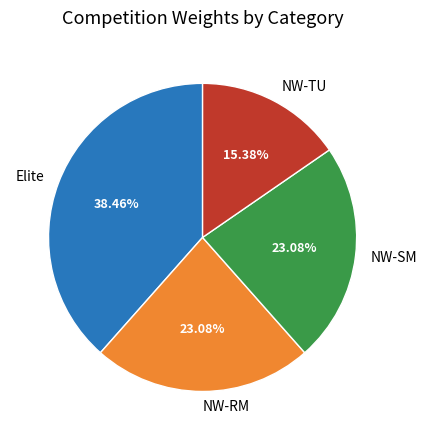

What is the smallest slice in the pie chart?

NW-TU